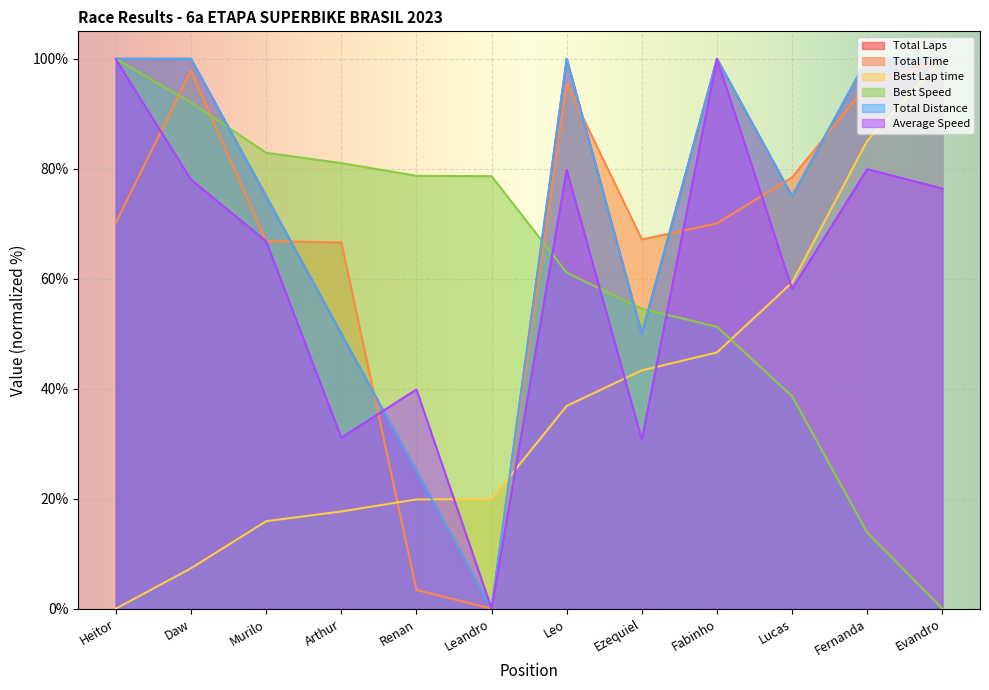

Is the value of Best Lap time at Ezequiel greater than the value of Total Time at Leandro?

Yes